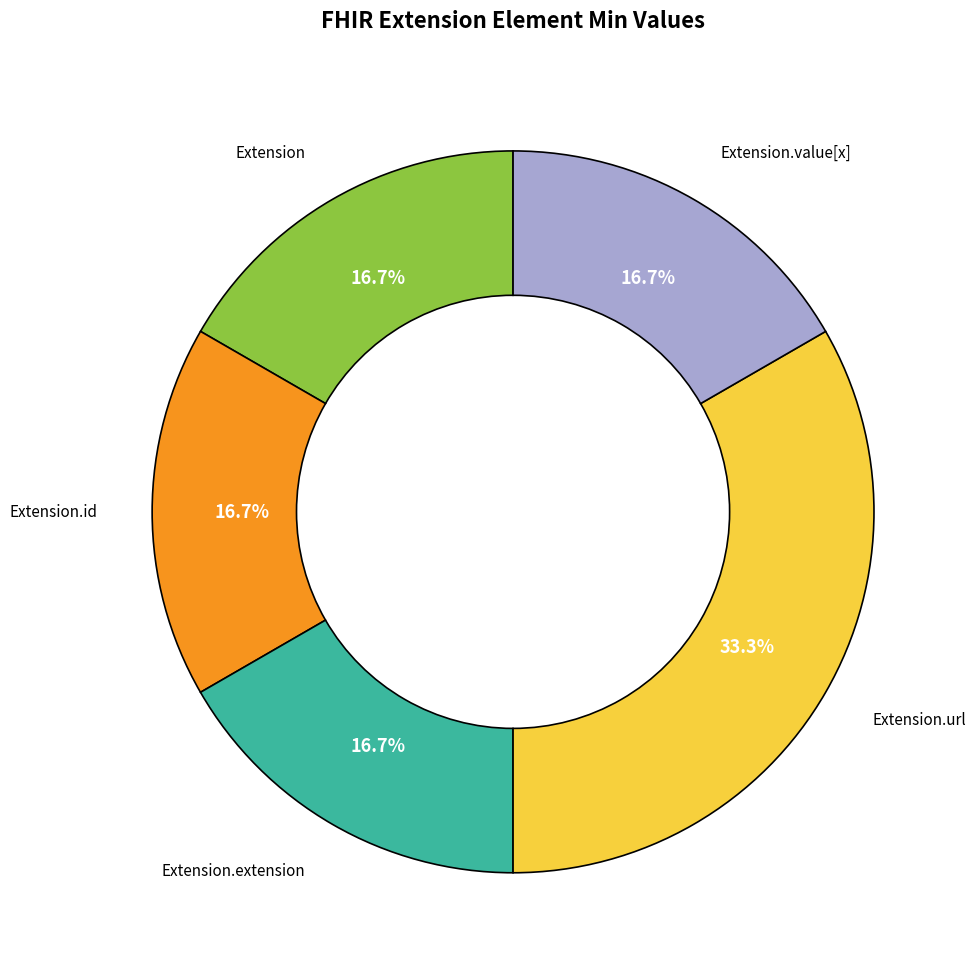

Does any single category account for the majority?

No